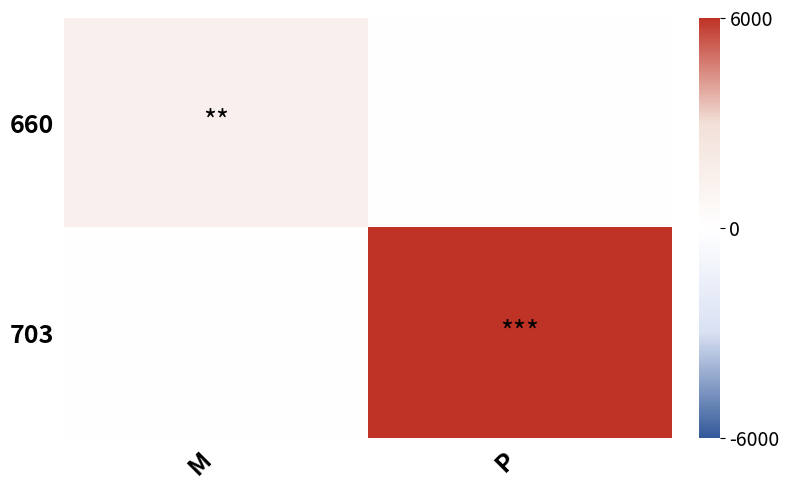

At how many categories does at least one series exceed 2326?

1